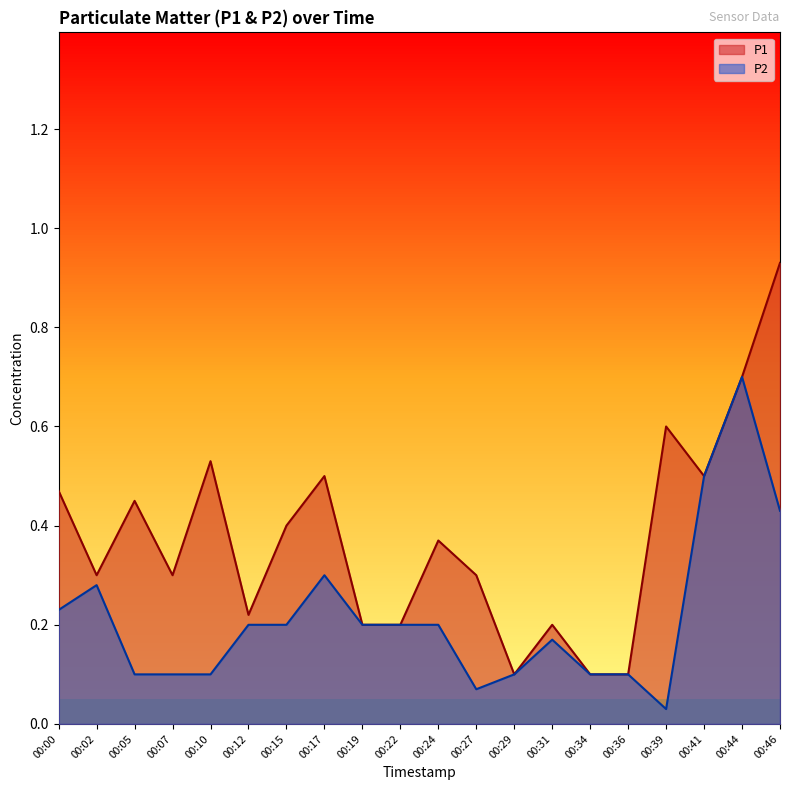

What is the difference between the P2 values at 00:36 and 00:02?

0.2